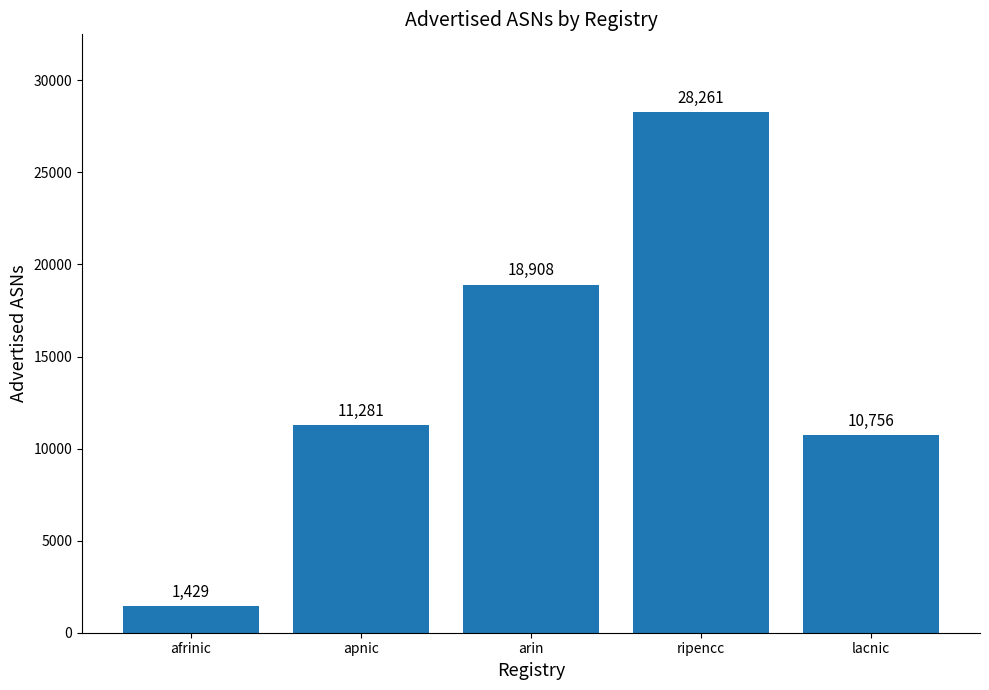

Is it true that the value at ripencc is 28261?

True